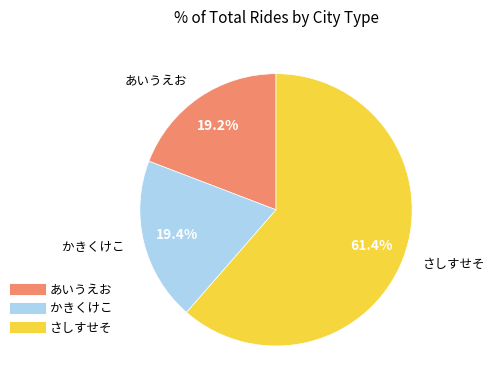

Do かきくけこ and さしすせそ together represent more than half of the pie?

Yes